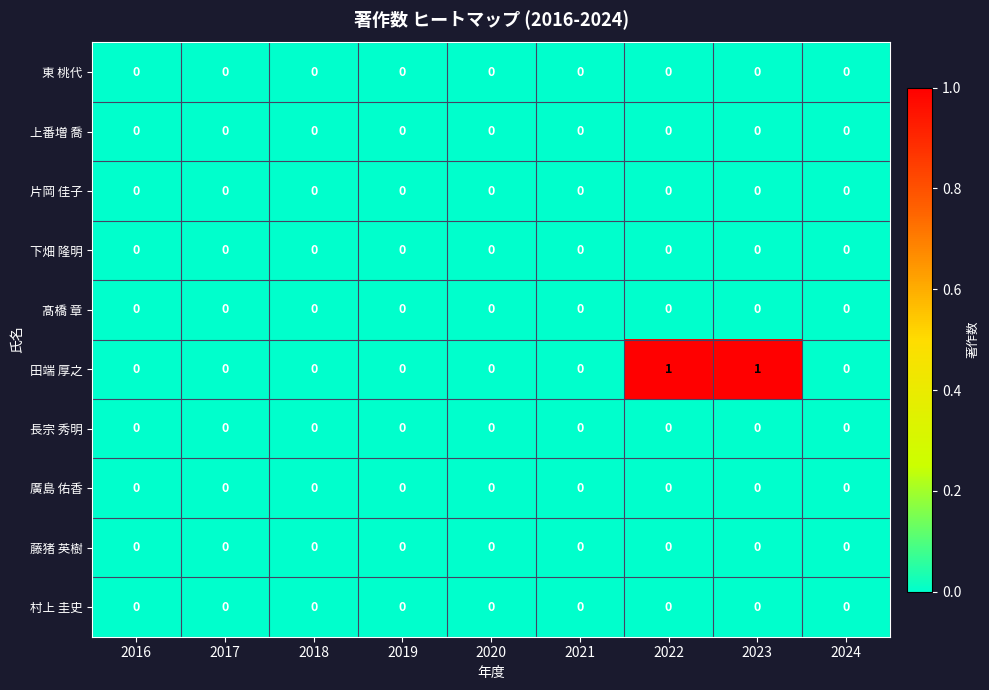

What is the greatest value displayed?

1